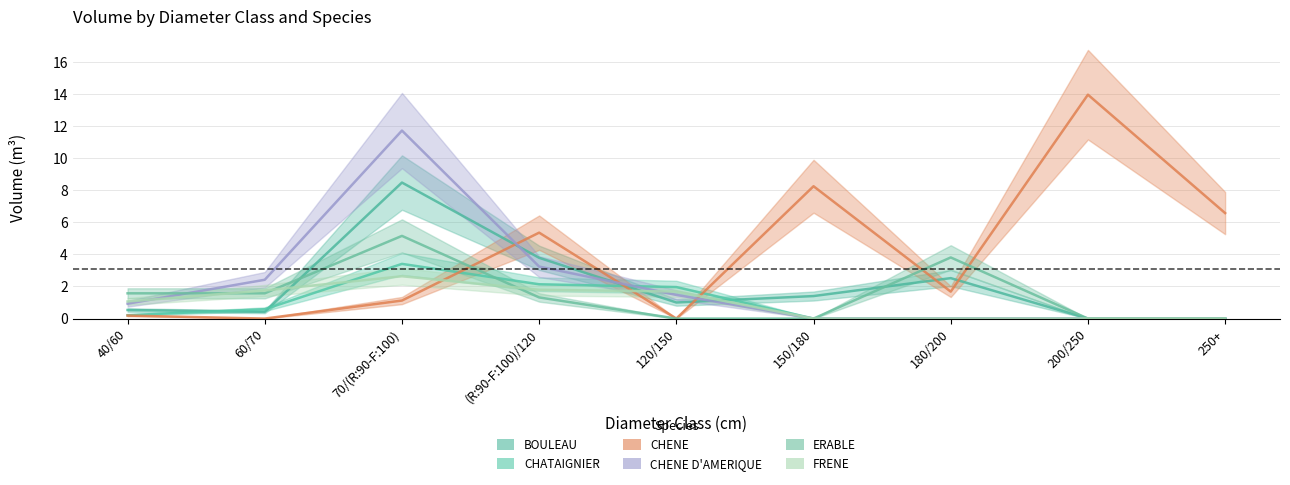

What are all the series names shown in the legend?

BOULEAU, CHATAIGNIER, CHENE, CHENE D'AMERIQUE, ERABLE, FRENE